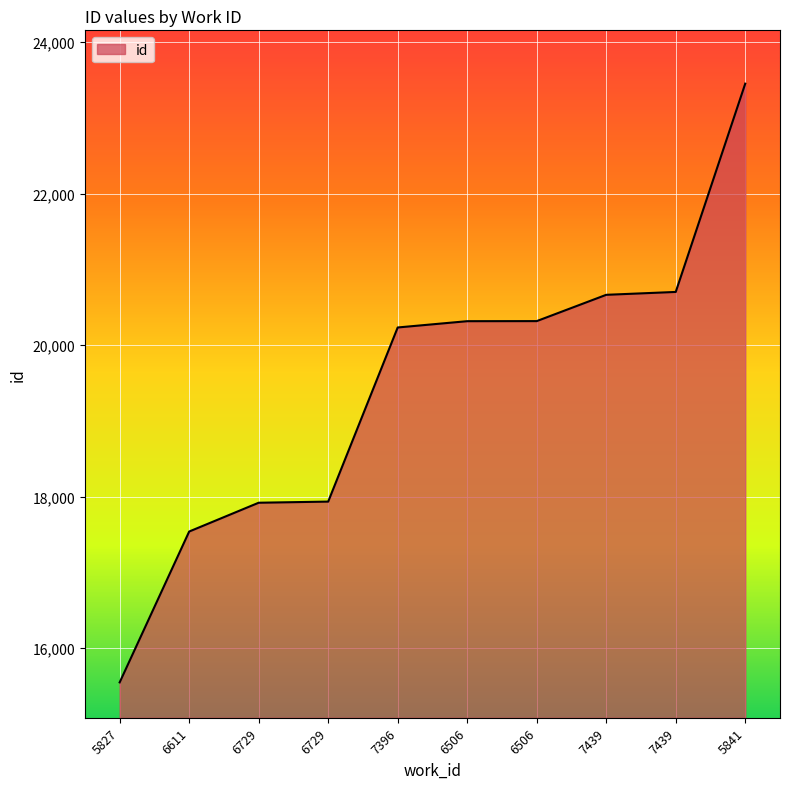

Is this an area chart (filled region under the line)?

Yes